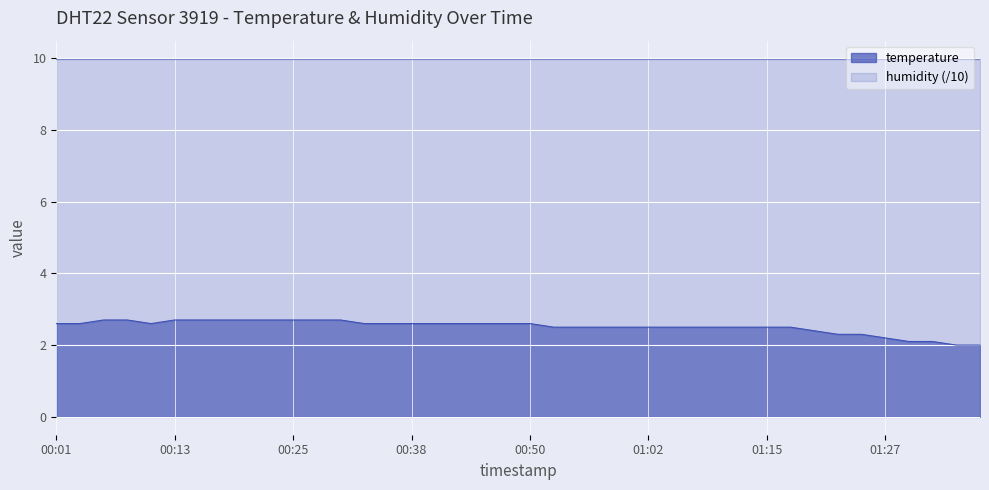

Which category has the highest value across all series?

00:06